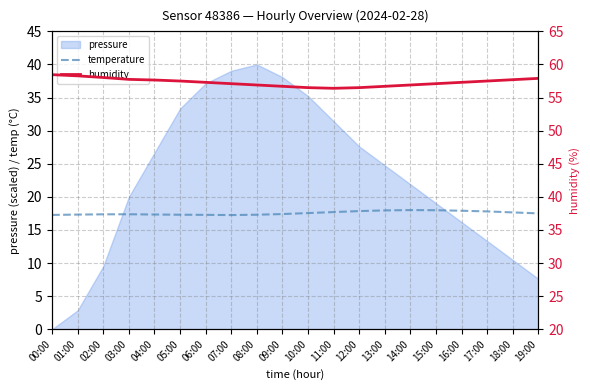

Where is the first local minimum for humidity?

11:00